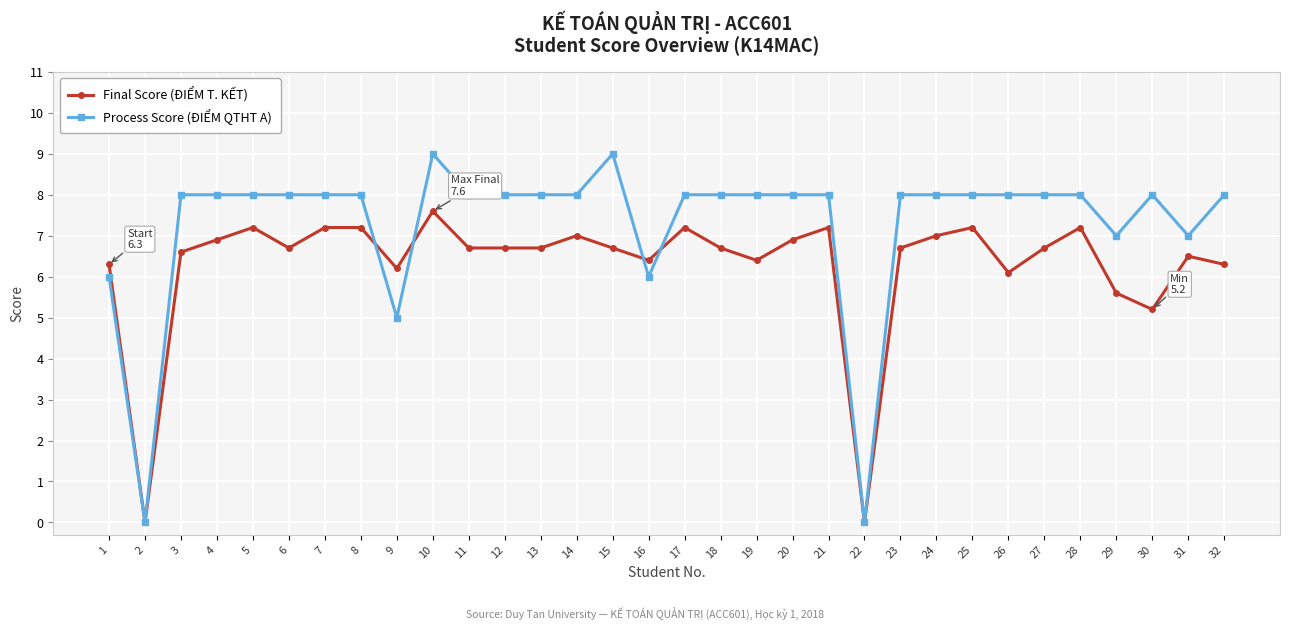

What is the sum of all Process Score (ĐIỂM QTHT A) values?

233.0